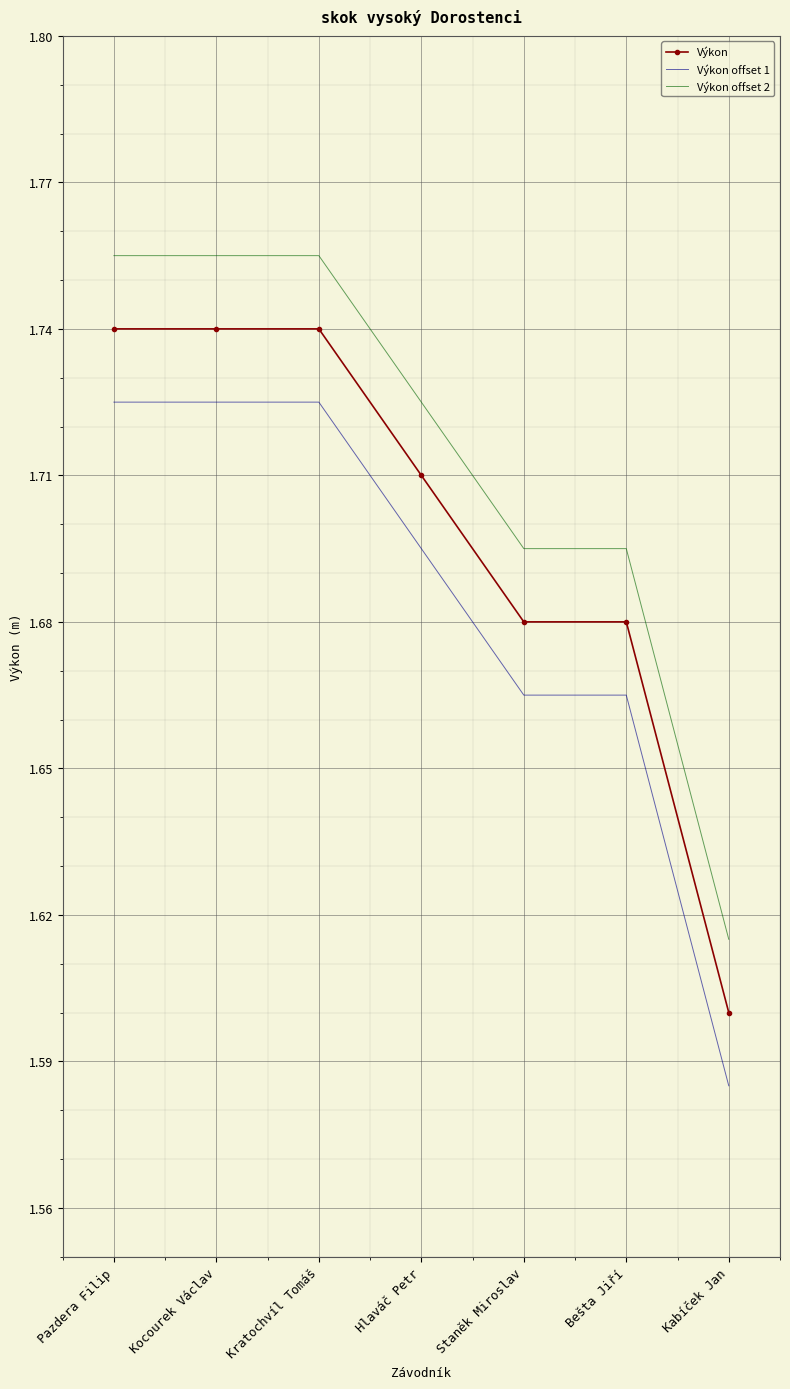

Which series has the largest total across all categories?

Výkon offset 2